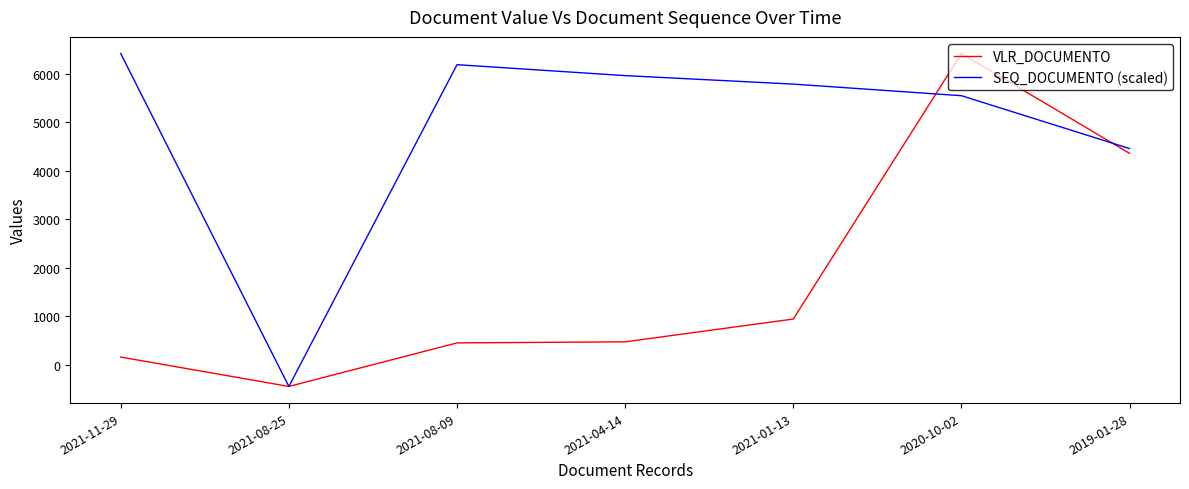

In VLR_DOCUMENTO, how many points are higher than both neighbors (excluding endpoints)?

1